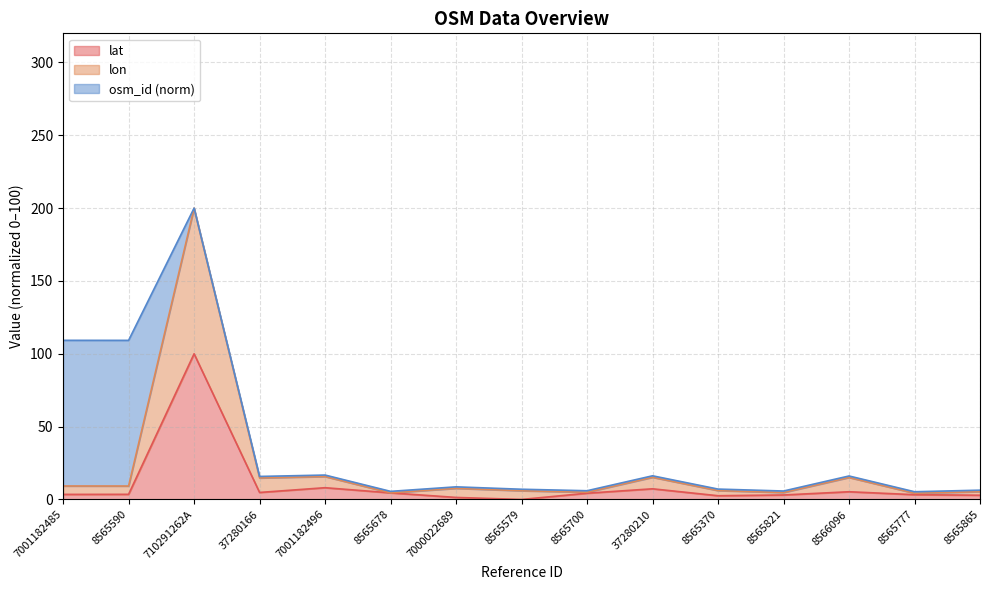

True or false: lon and lat intersect in this chart.

False